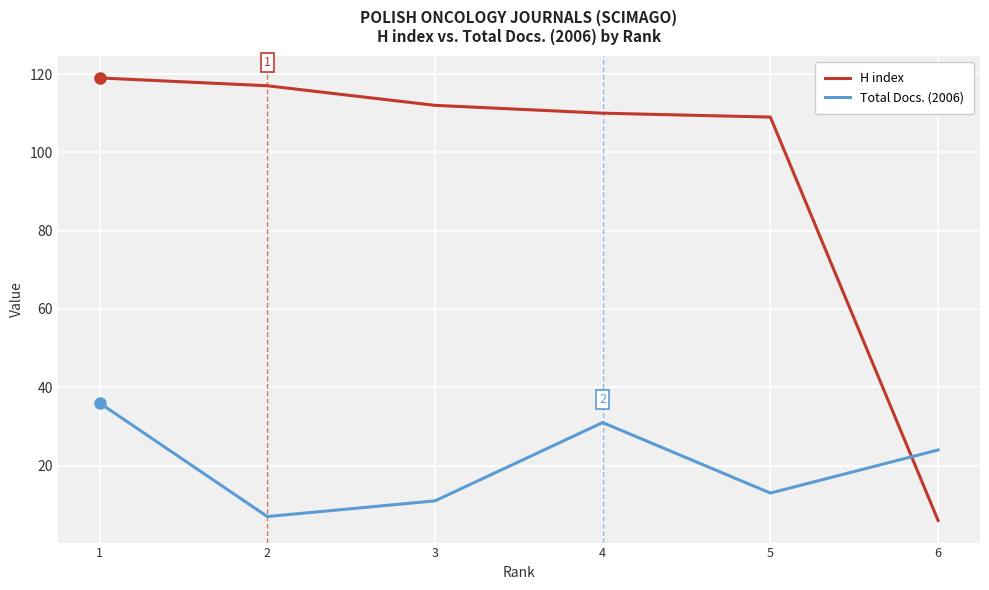

Rank the series by their average value, from highest to lowest.

H index, Total Docs. (2006)